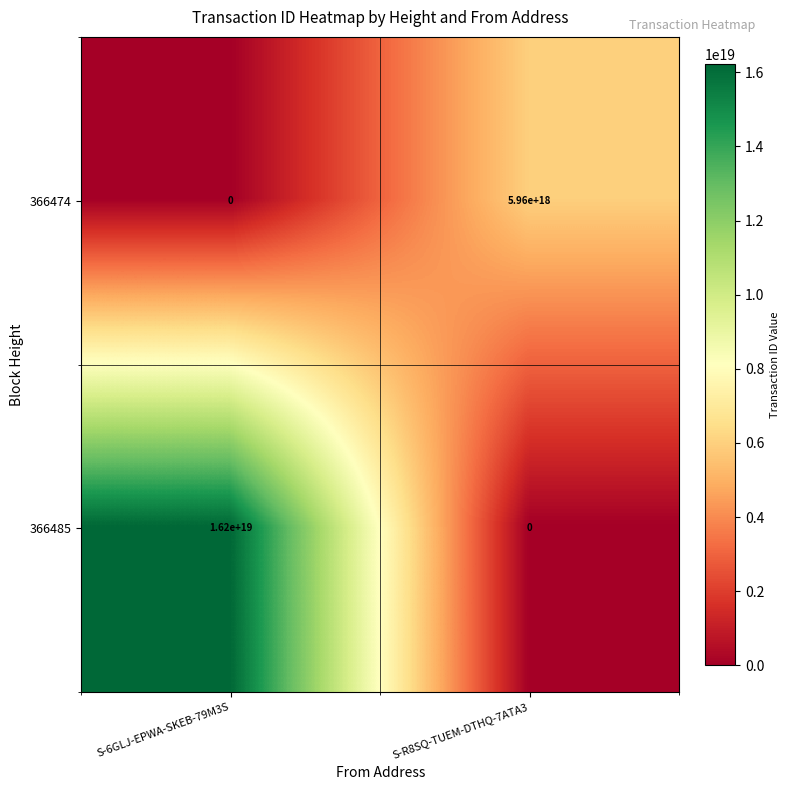

Rank the series by their average value, from highest to lowest.

366485, 366474